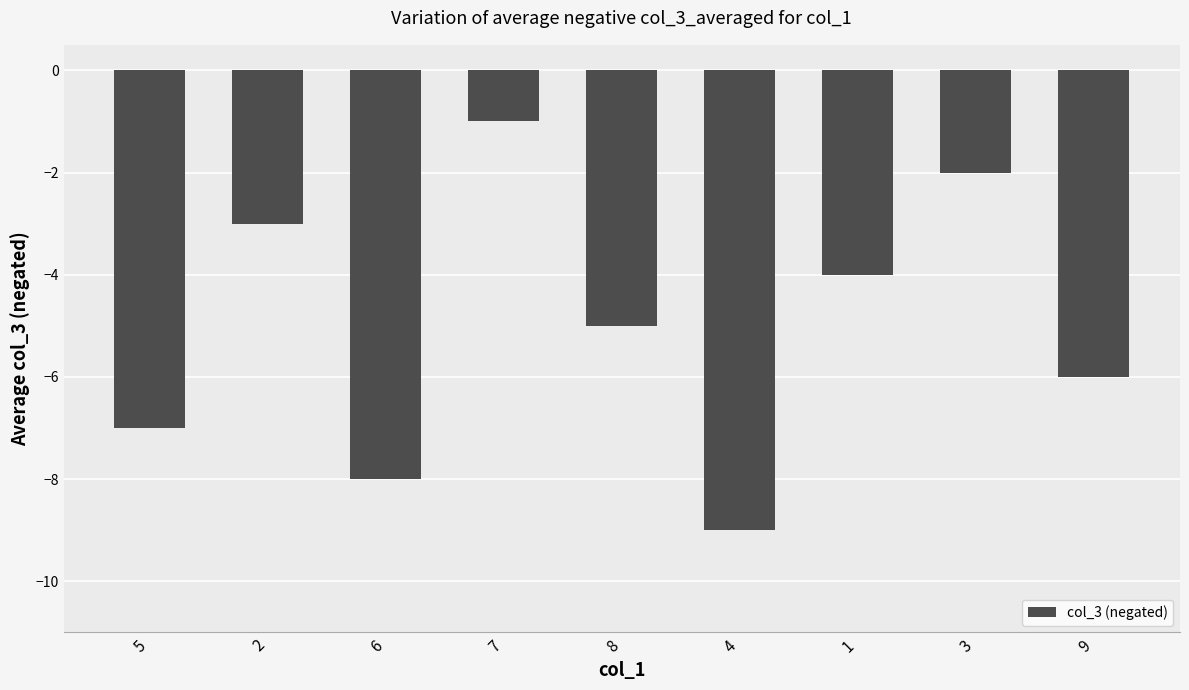

What is the maximum value shown in the chart?

-1